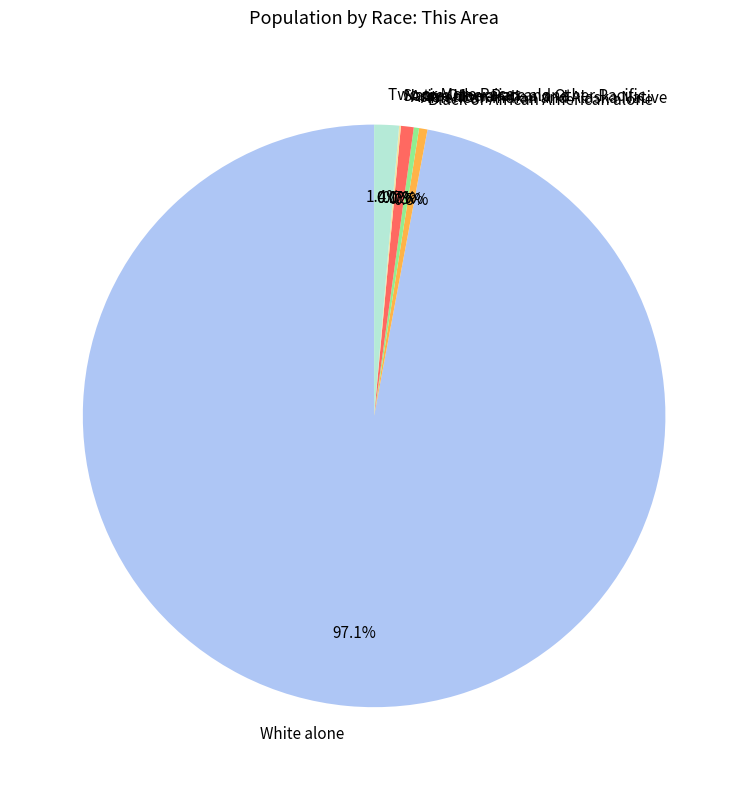

Count the number of slices in the pie.

7